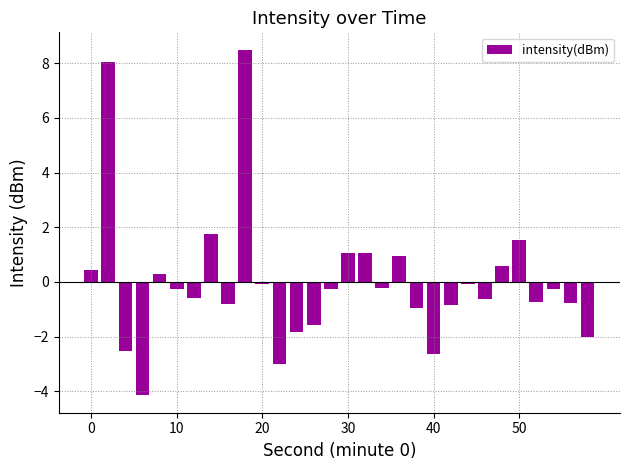

What is the value of the 24th bar from the left?

-0.6